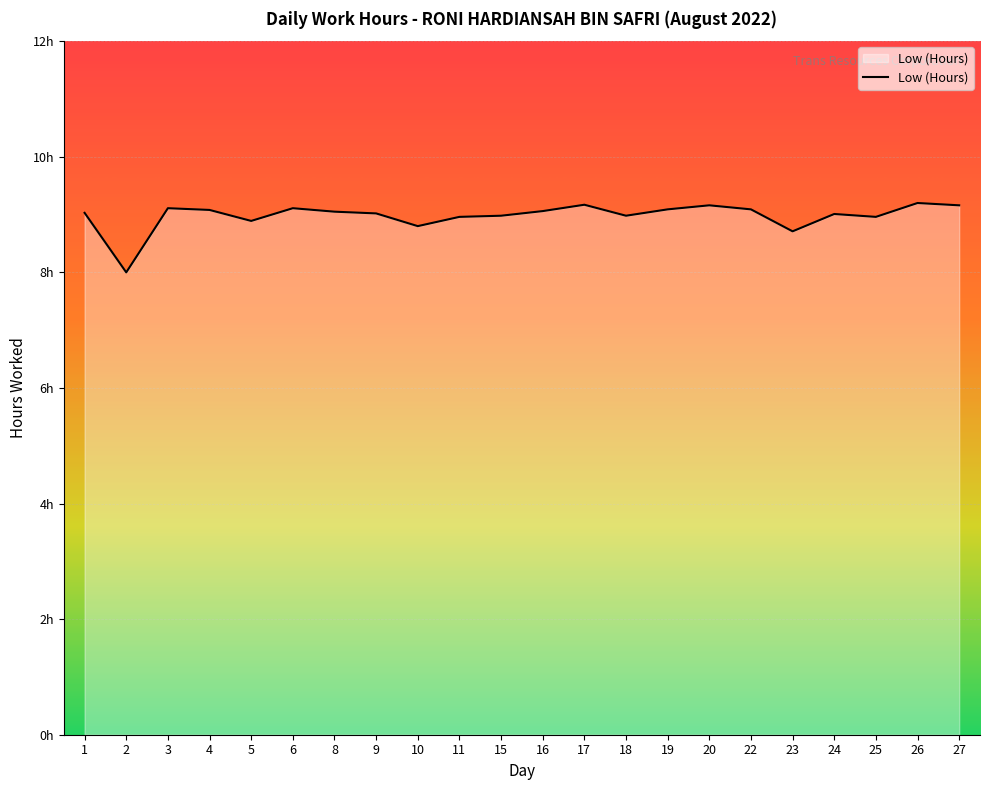

What is the value of the 9th point from the left?

8.8